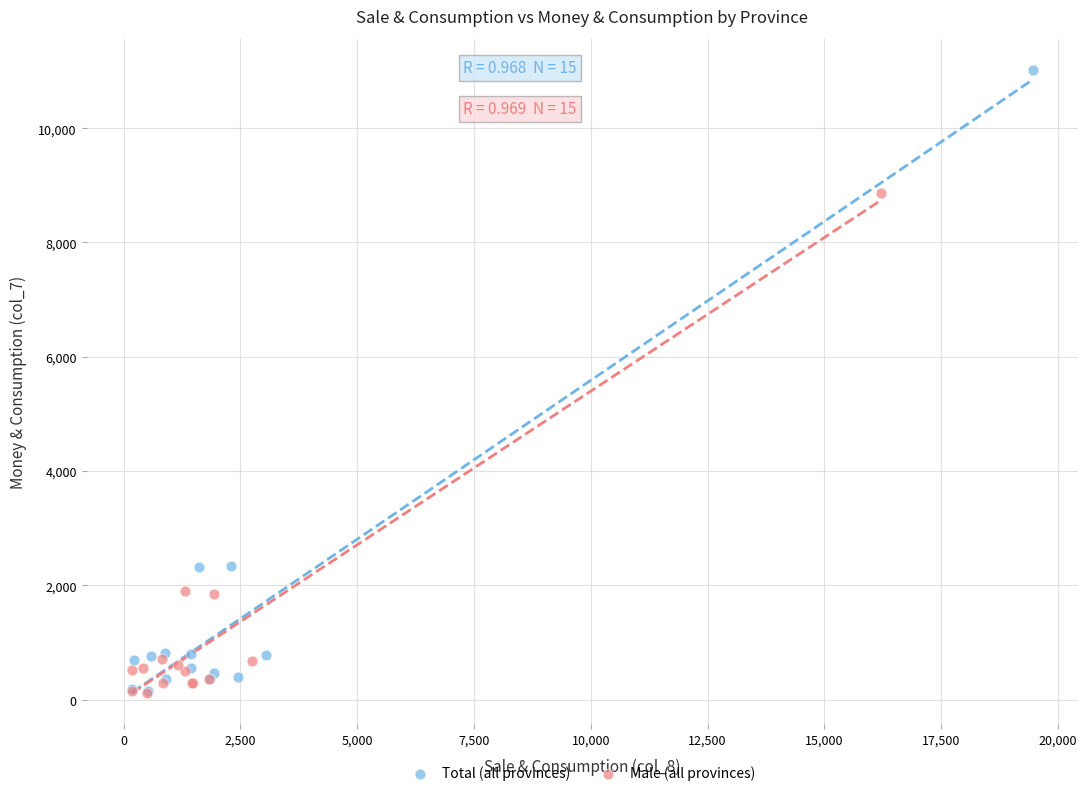

Which series reaches the maximum Y coordinate?

Total (all provinces)